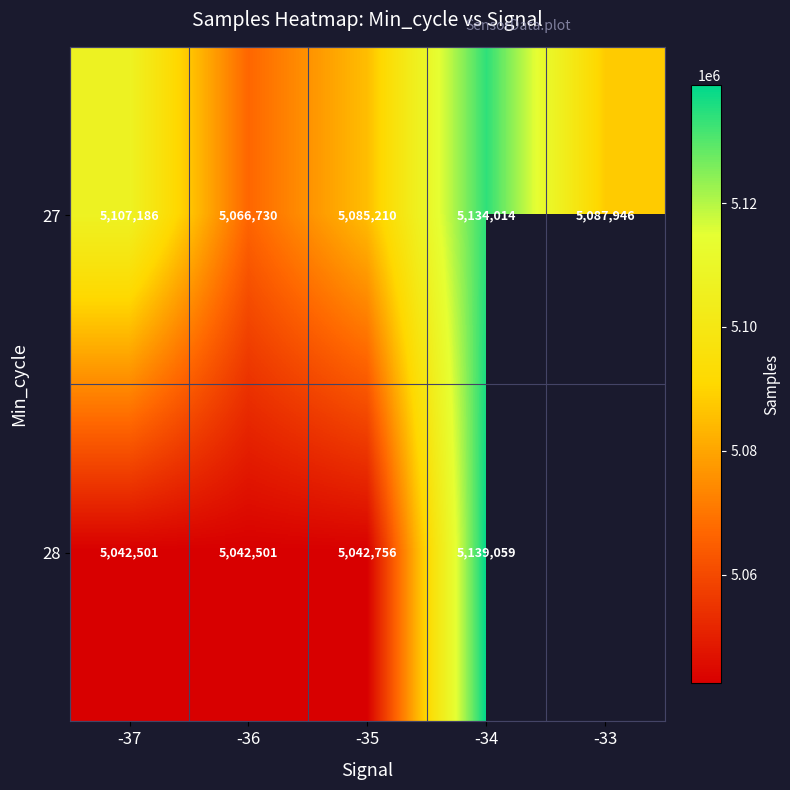

What is the total value across all series at -36?

10109231